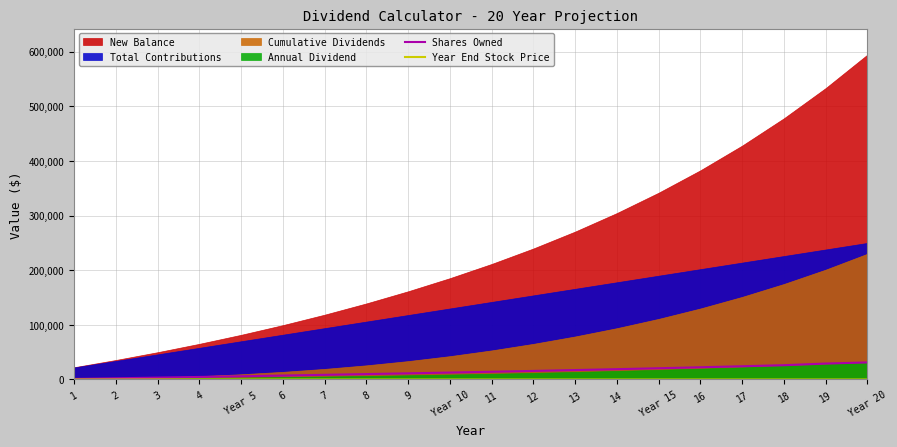

At which label does Shares Owned reach its peak?

Year 20